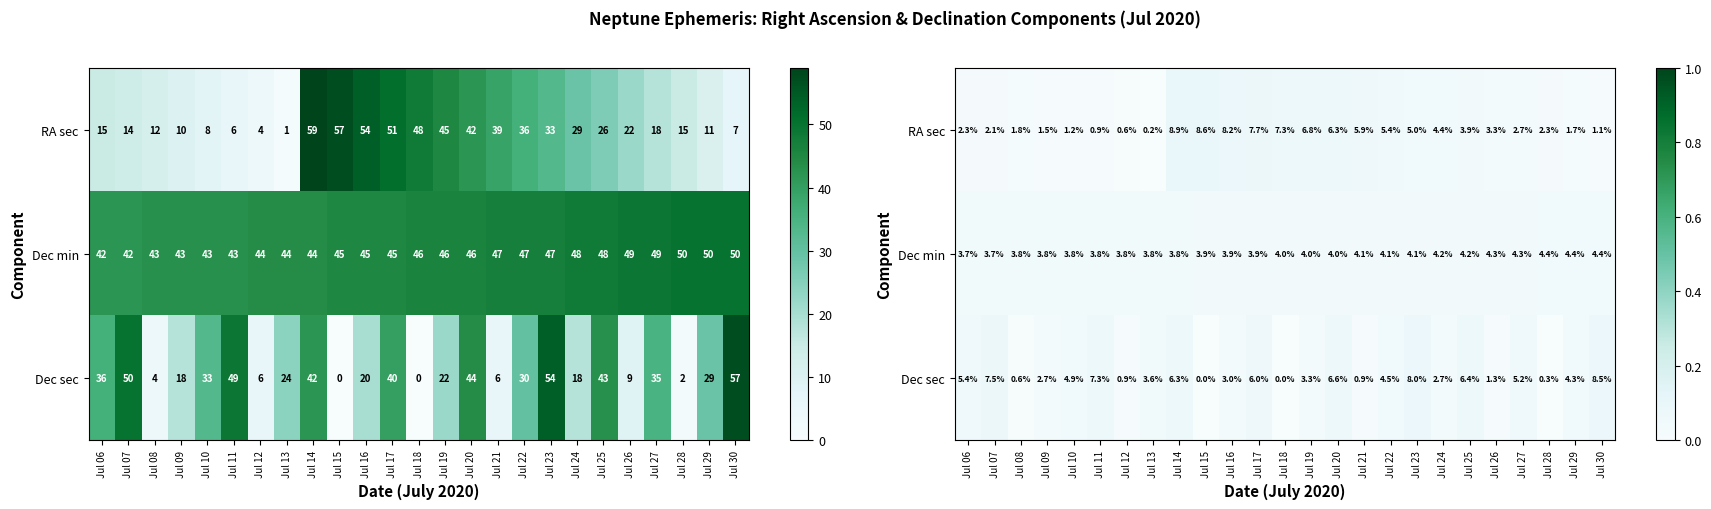

The Dec min series shows 0.0 at Jul 26. True or false?

True